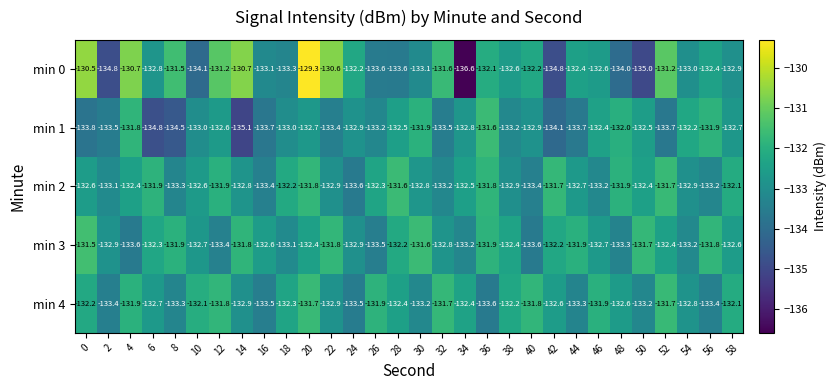

What is the average value of the min 3 series?

-132.5